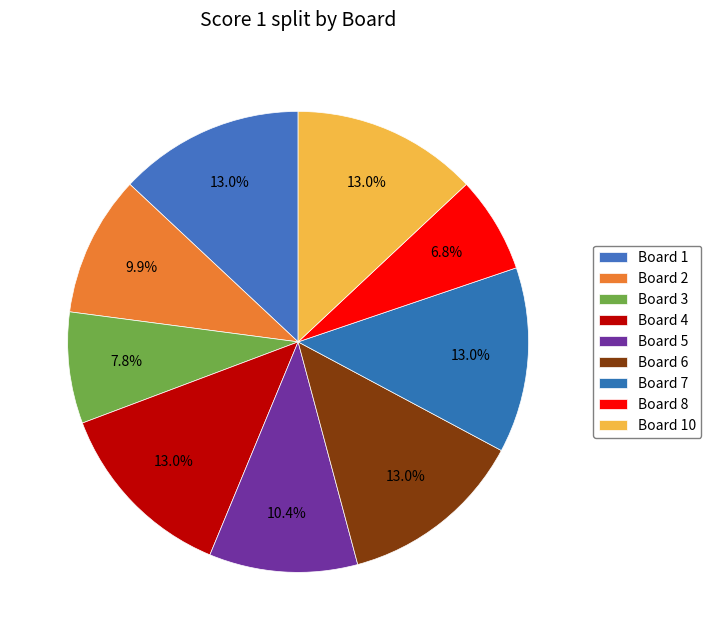

To the nearest percent, what is the combined percentage of Board 2 and Board 10?

23%